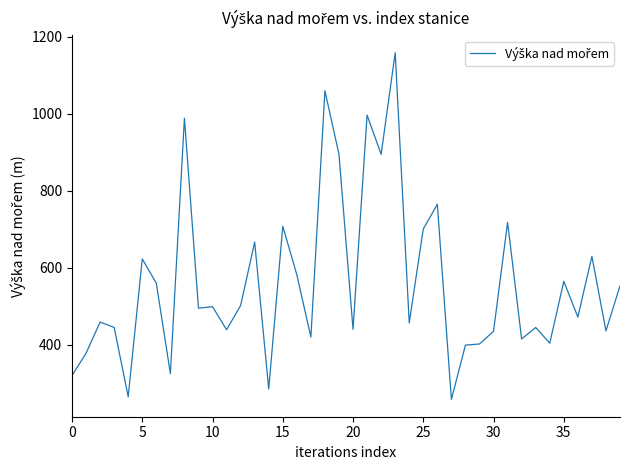

What is the difference between the maximum and minimum values?

901